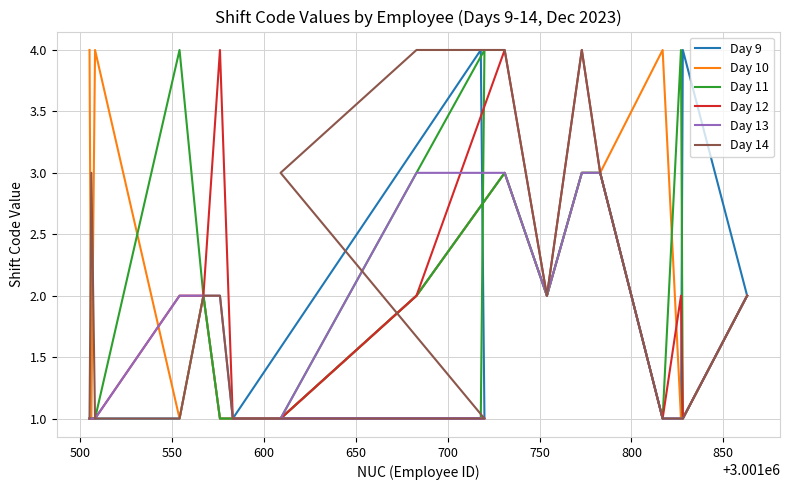

How many distinct data groups are displayed?

6